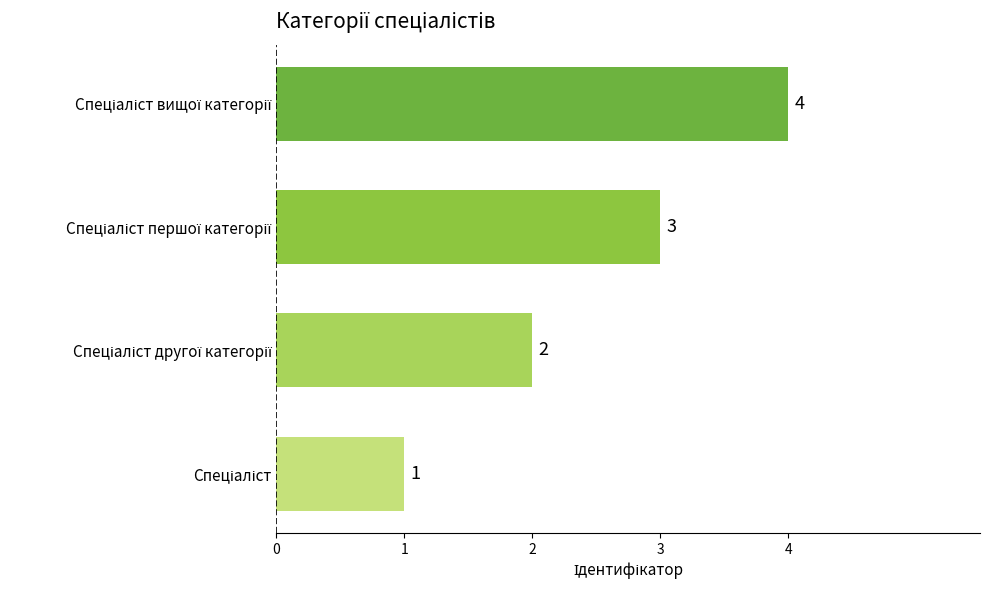

What is the sum of all values?

10